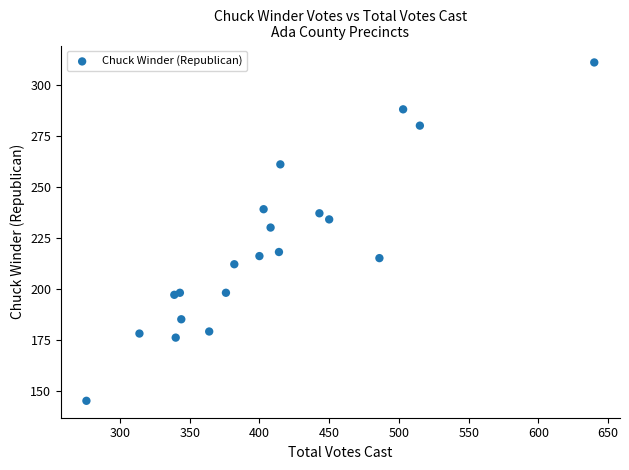

What Y value in the scatter plot is closest to 228?

230